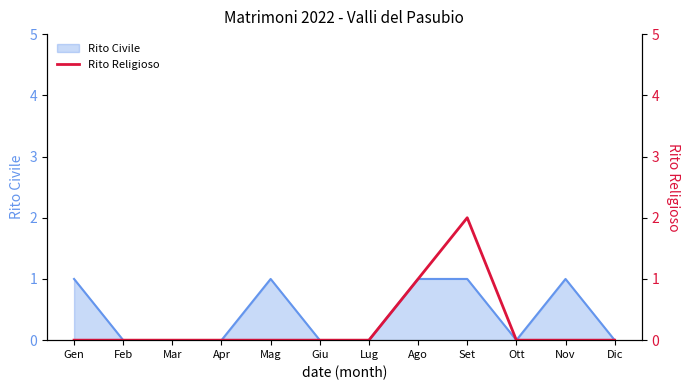

Reading left to right, list all the values displayed in this chart.

Gen=0	Feb=0	Mar=0	Apr=0	Mag=0	Giu=0	Lug=0	Ago=1	Set=2	Ott=0	Nov=0	Dic=0